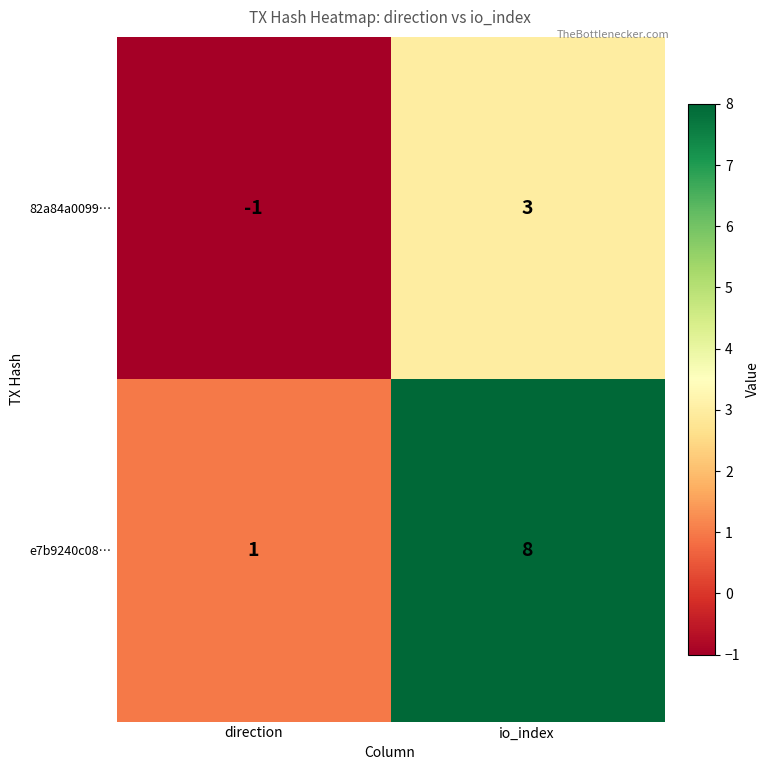

Reading left to right, list all the values displayed in this chart.

82a84a0099…: -1	3
e7b9240c08…: 1	8